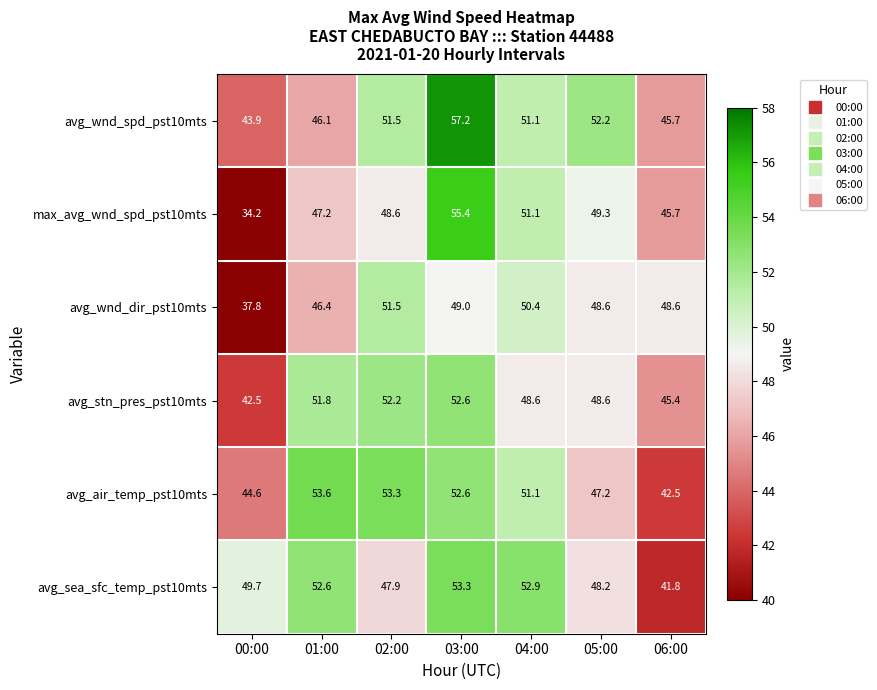

Which series changed the most between 01:00 and 05:00?

avg_air_temp_pst10mts